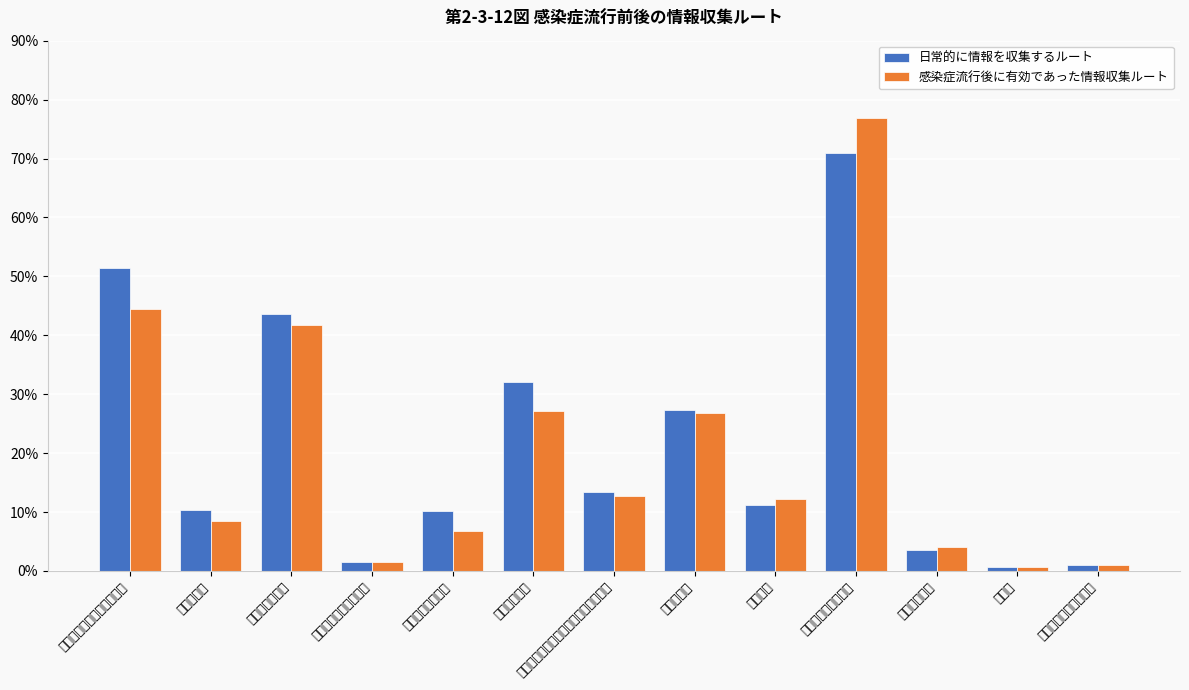

At which label is 日常的に情報を収集するルート closest to 0?

その他